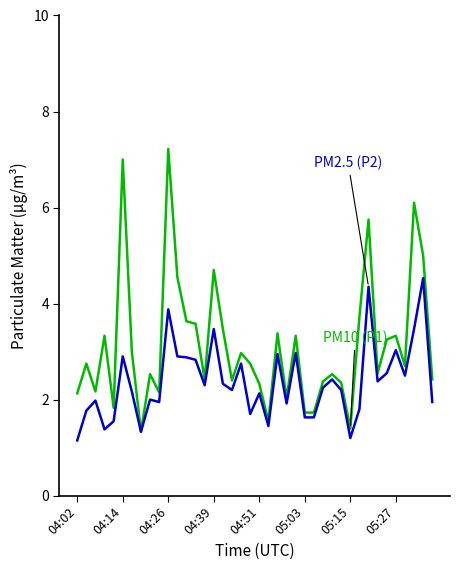

What is the maximum value shown in the chart?

7.2